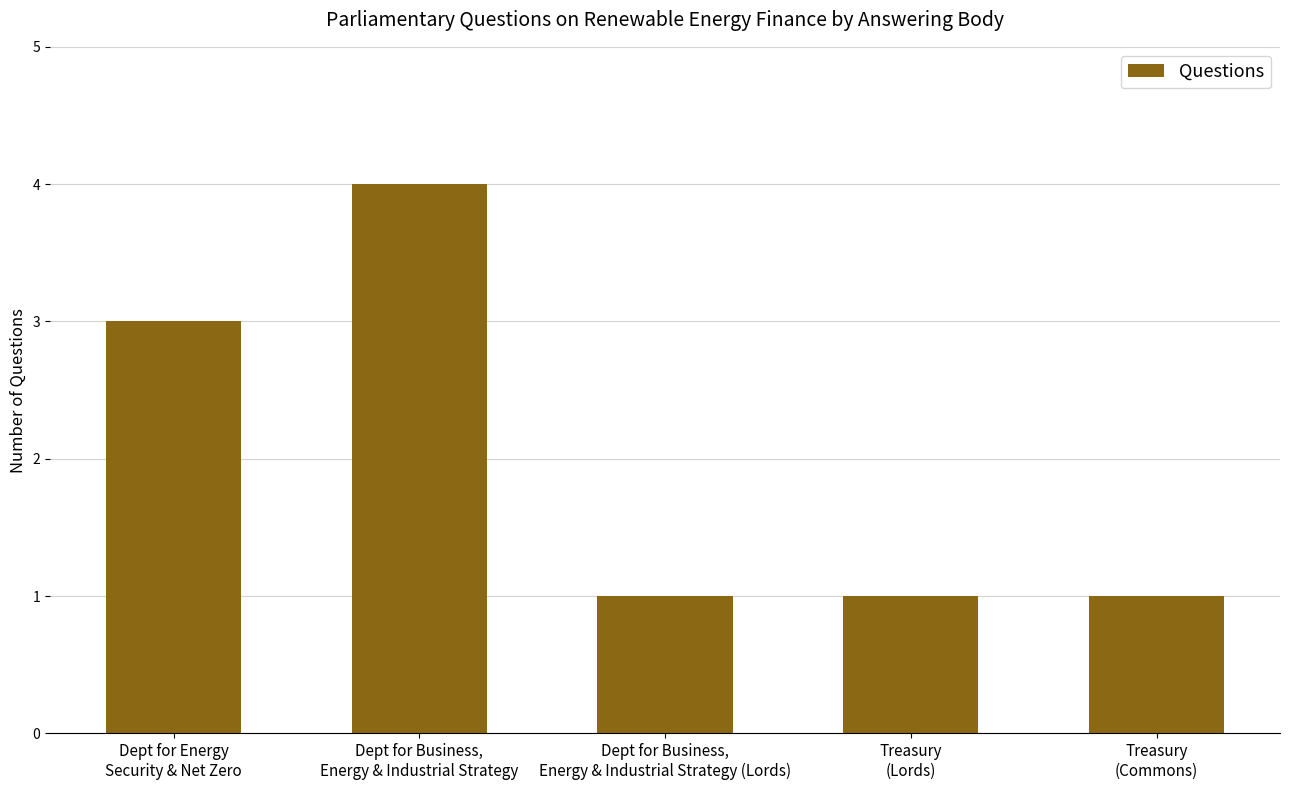

What is the maximum value shown in the chart?

4